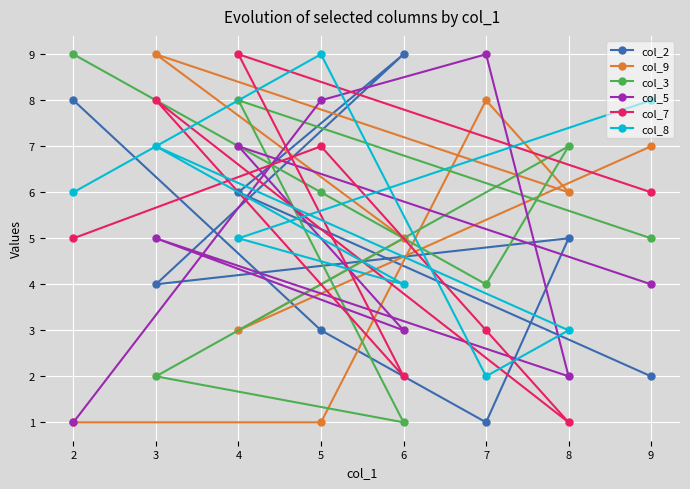

Is the value of col_7 at 2 greater than the value of col_3 at 6?

Yes